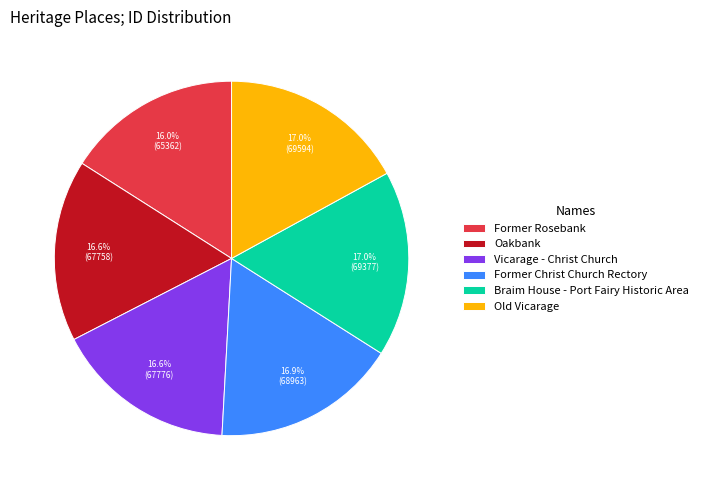

True or false: Old Vicarage accounts for 26% of the total.

False